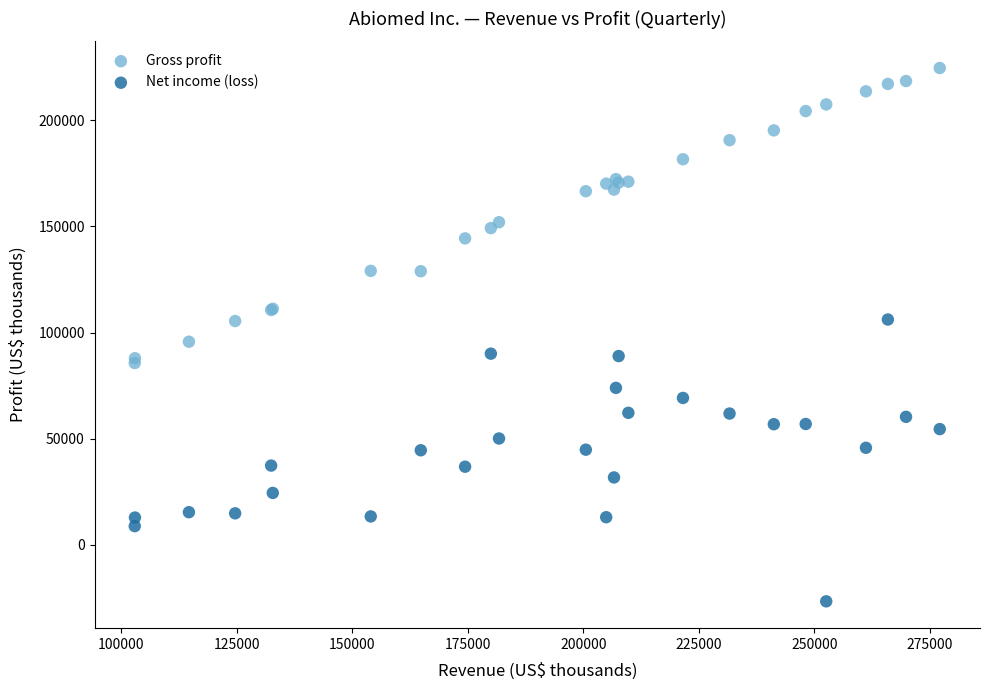

Which series reaches the maximum Y coordinate?

Gross profit